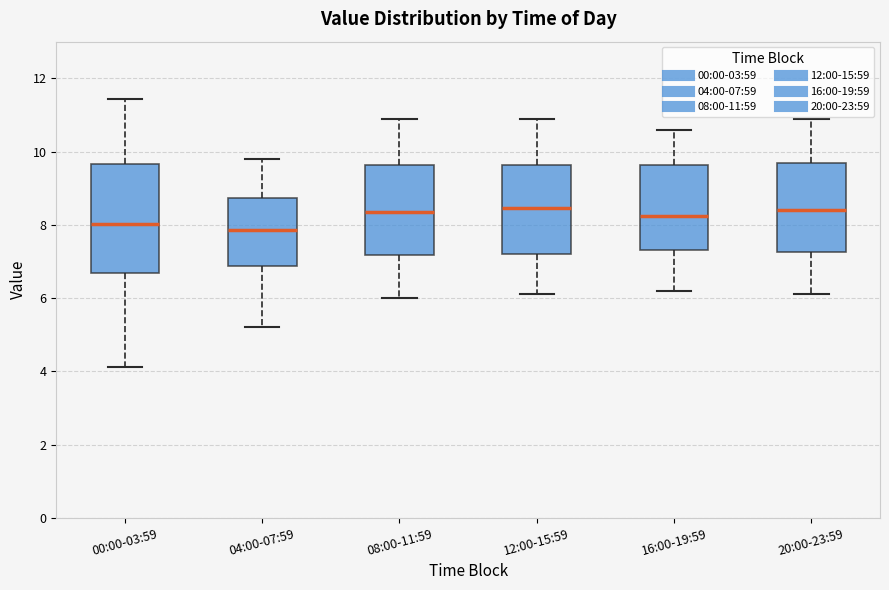

Reading left to right, read every box against the y-axis: the position of its median line, the range the box covers, and the ends of its whiskers. The values are not printed on the chart, so give them approximately, as read against the axis.

00:00-03:59: median 8.0, box 6.6 to 9.6, whiskers 4.2 to 11.4
04:00-07:59: median 7.8, box 6.8 to 8.8, whiskers 5.2 to 9.8
08:00-11:59: median 8.4, box 7.2 to 9.6, whiskers 6.0 to 11.0
12:00-15:59: median 8.4, box 7.2 to 9.6, whiskers 6.2 to 11.0
16:00-19:59: median 8.2, box 7.4 to 9.6, whiskers 6.2 to 10.6
20:00-23:59: median 8.4, box 7.2 to 9.8, whiskers 6.2 to 11.0